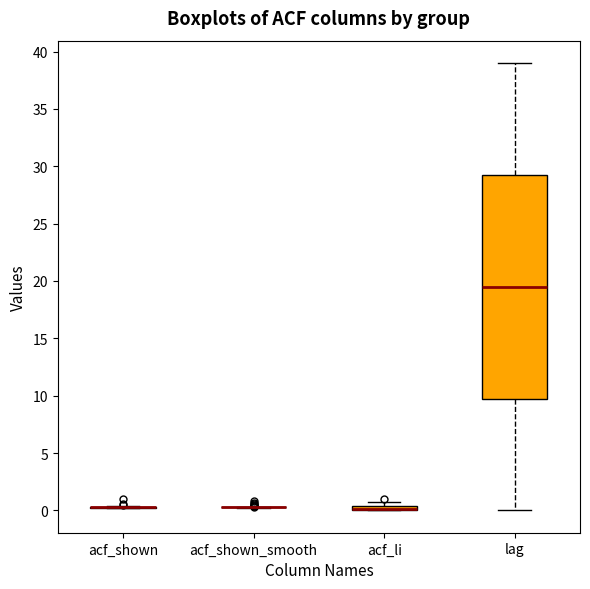

Which box is the tallest, from its lower edge to its upper edge?

lag